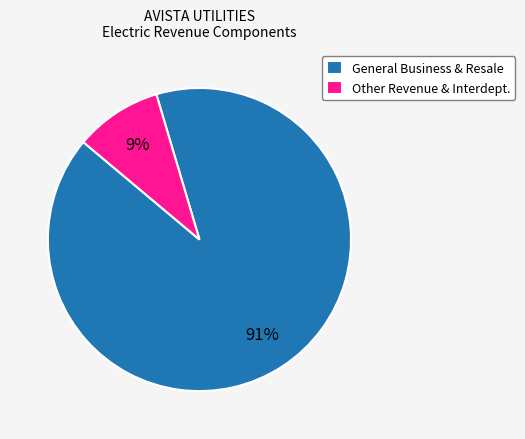

Does any single category account for the majority?

Yes